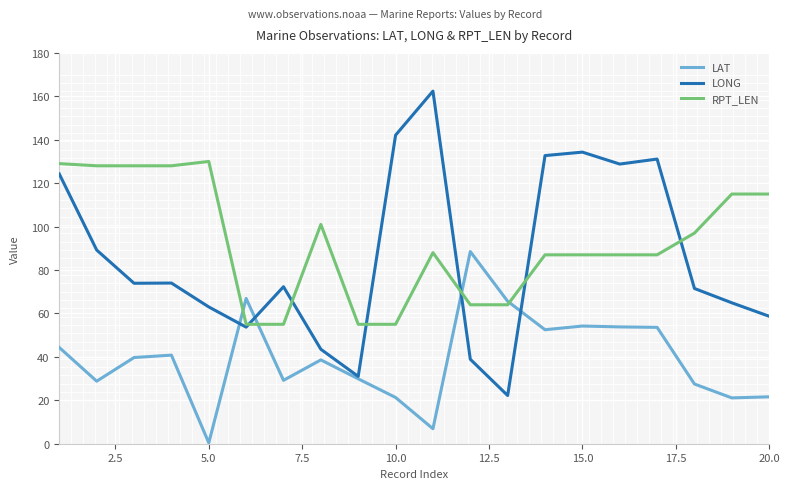

Rank the series by their maximum value, from highest to lowest.

LONG, RPT_LEN, LAT